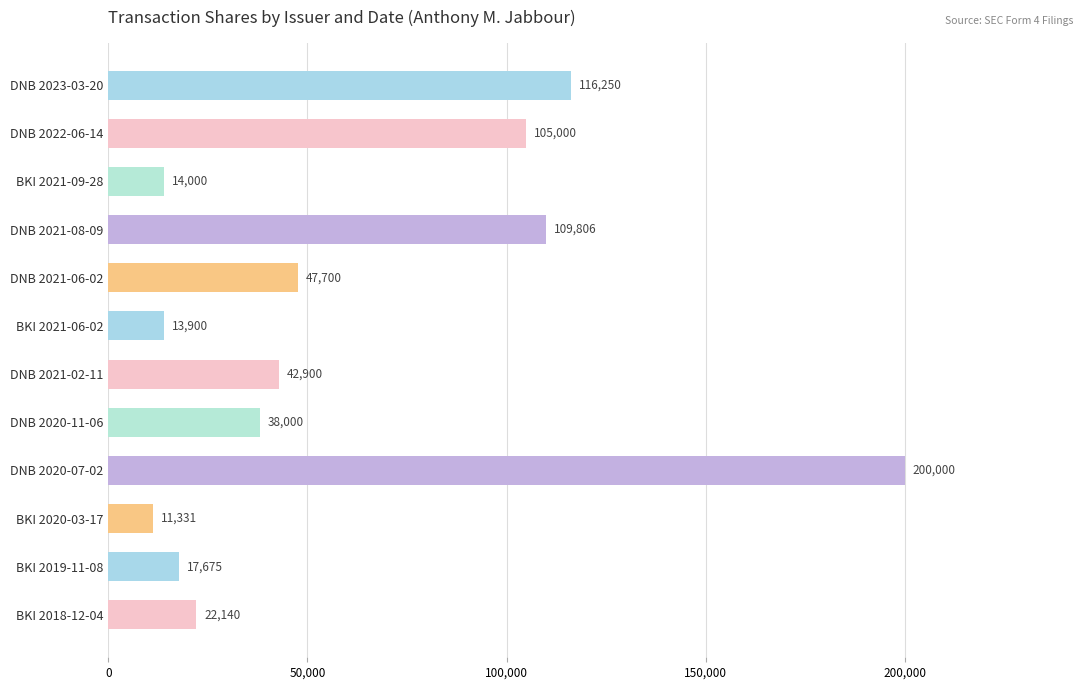

What is the sum of all values?

738702